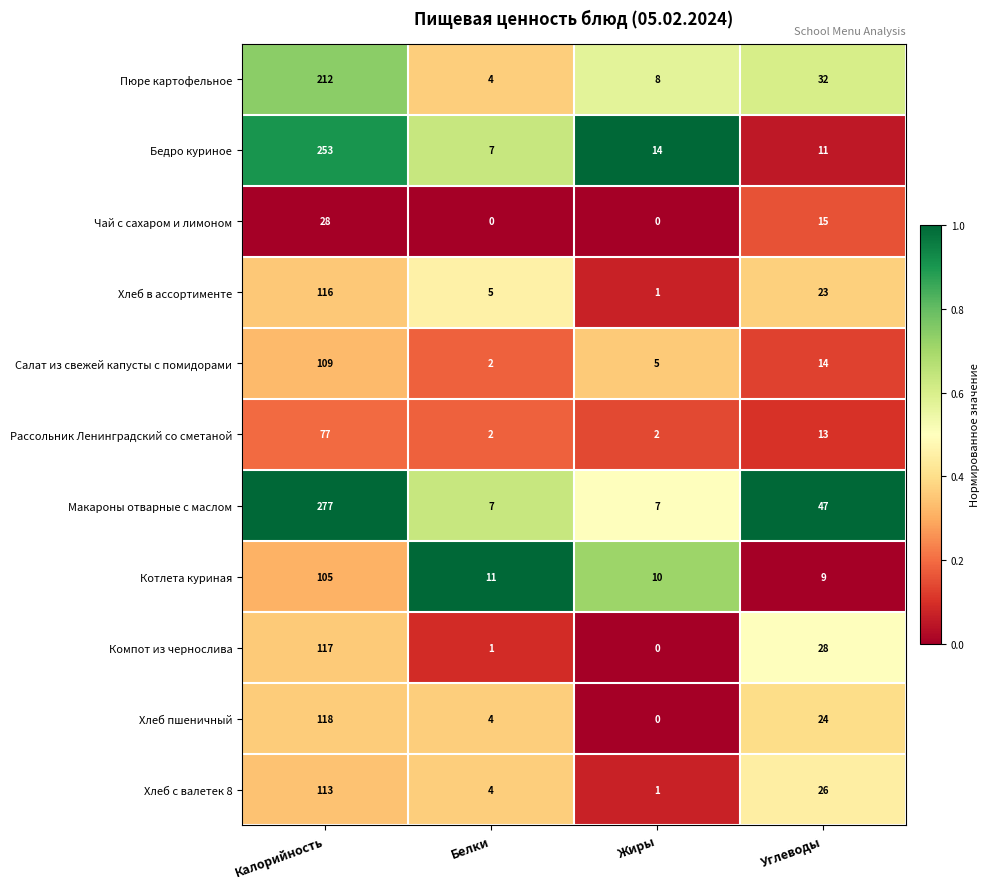

At Углеводы, list the series in order from largest to smallest.

Макароны отварные с маслом, Пюре картофельное, Компот из чернослива, Хлеб с валетек 8, Хлеб пшеничный, Хлеб в ассортименте, Чай с сахаром и лимоном, Салат из свежей капусты с помидорами, Рассольник Ленинградский со сметаной, Бедро куриное, Котлета куриная